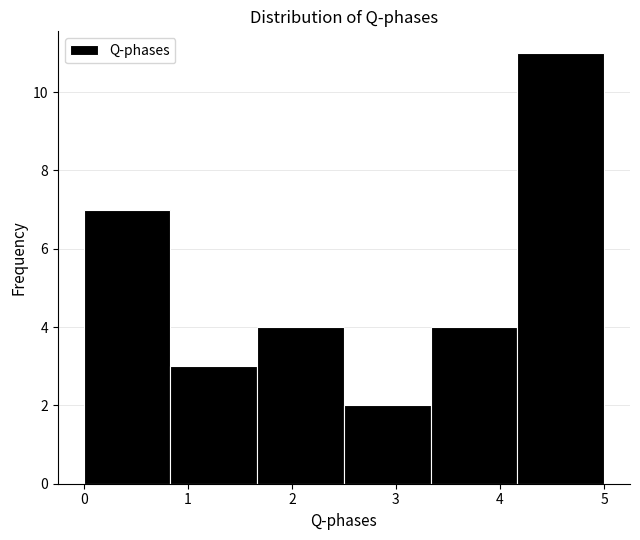

Reading left to right, list every bar in this chart as the range it spans on the x-axis followed by its height. Neither the bar edges nor the heights are printed on the chart, so give them approximately, as read against the axes.

0.0 to 0.8: 7
0.8 to 1.7: 3
1.7 to 2.5: 4
2.5 to 3.3: 2
3.3 to 4.2: 4
4.2 to 5.0: 11